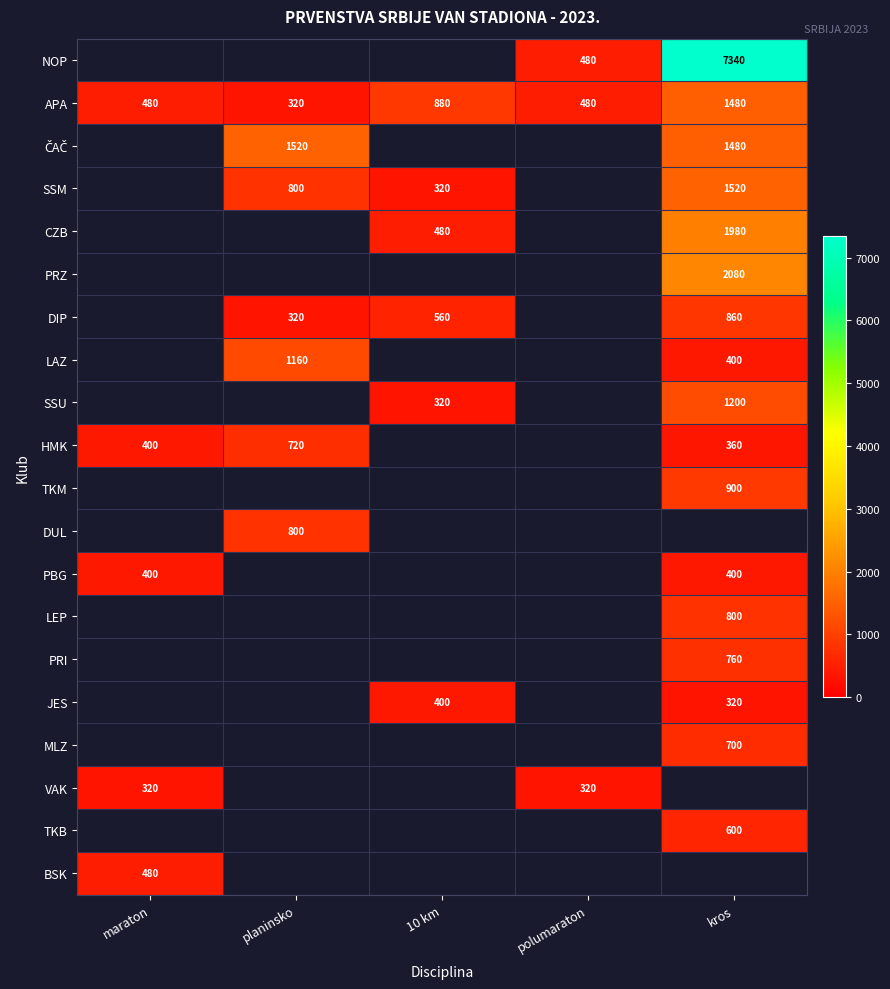

Where is APA nearest to the value 900?

10 km